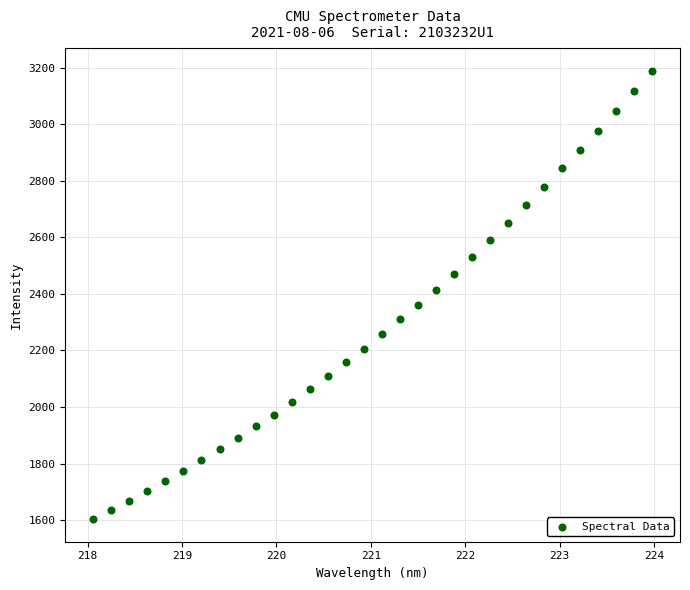

What is the range of X values (max minus min)?

5.9